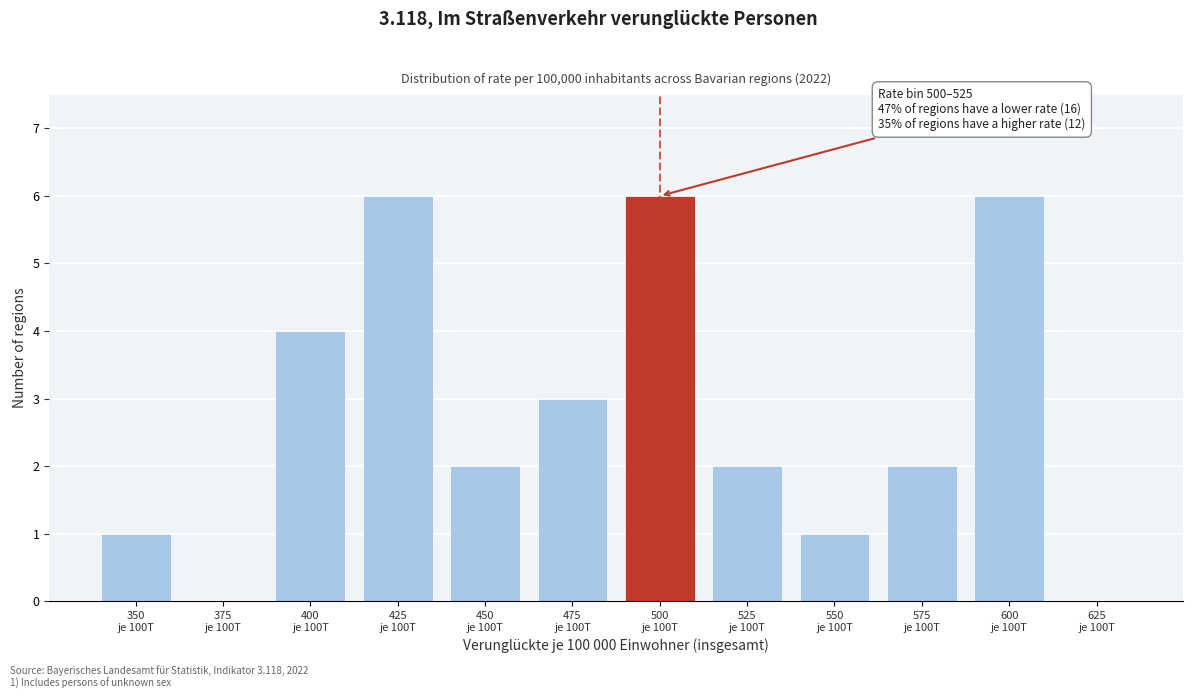

What is the maximum value shown in the chart?

6